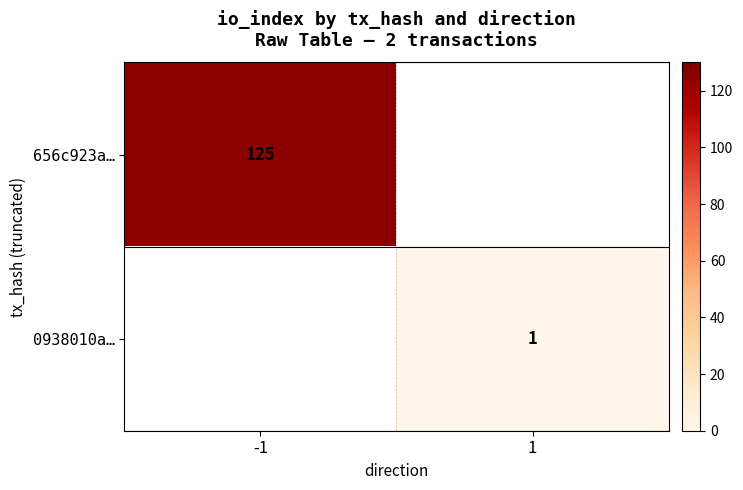

The value of 0938010a… at 1 is 0. True or false?

False